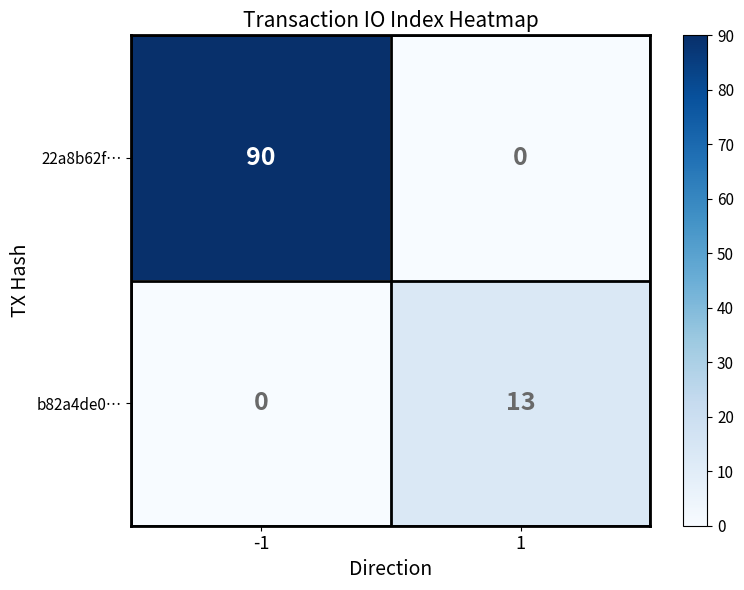

Count the number of categories in the chart.

2